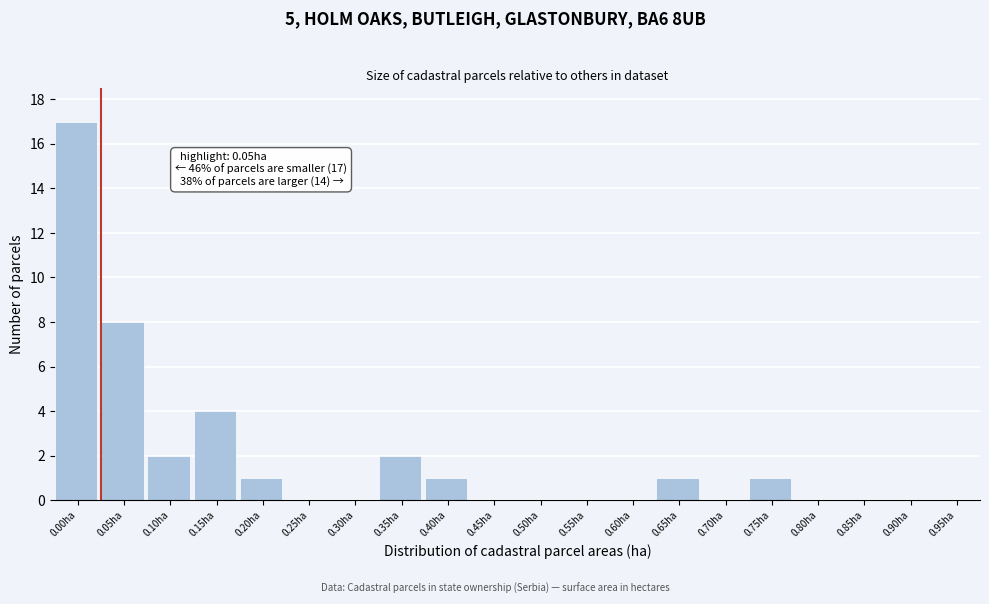

Reading left to right, extract all data points from this chart.

0.00ha=17	0.05ha=8	0.10ha=2	0.15ha=4	0.20ha=1	0.25ha=0	0.30ha=0	0.35ha=2	0.40ha=1	0.45ha=0	0.50ha=0	0.55ha=0	0.60ha=0	0.65ha=1	0.70ha=0	0.75ha=1	0.80ha=0	0.85ha=0	0.90ha=0	0.95ha=0